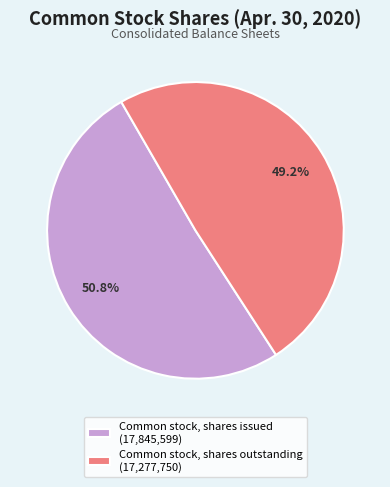

True or false: Common stock, shares issued accounts for 38% of the total.

False